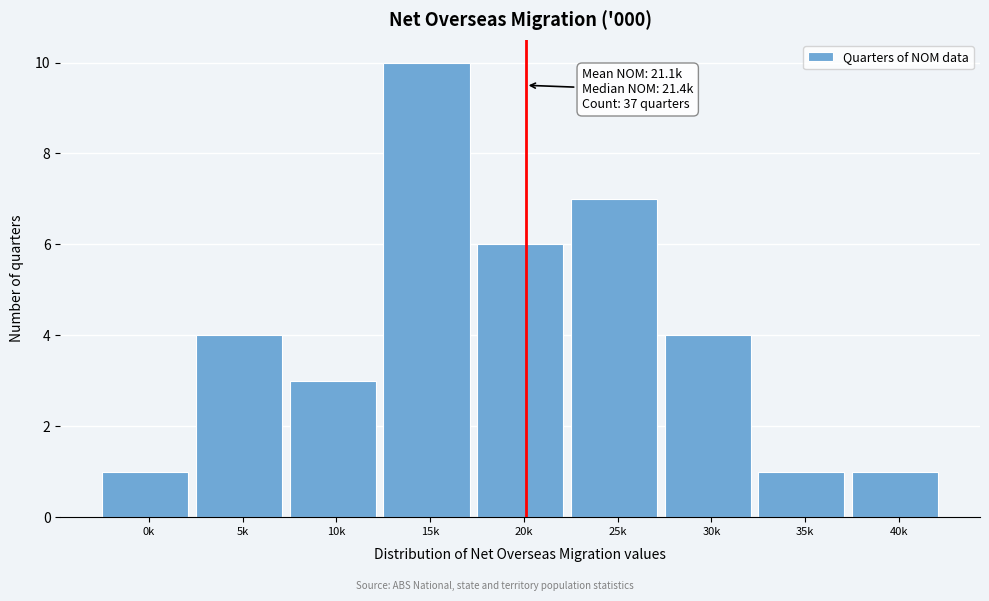

Reading left to right, list all the values displayed in this chart.

0k=1	5k=4	10k=3	15k=10	20k=6	25k=7	30k=4	35k=1	40k=1